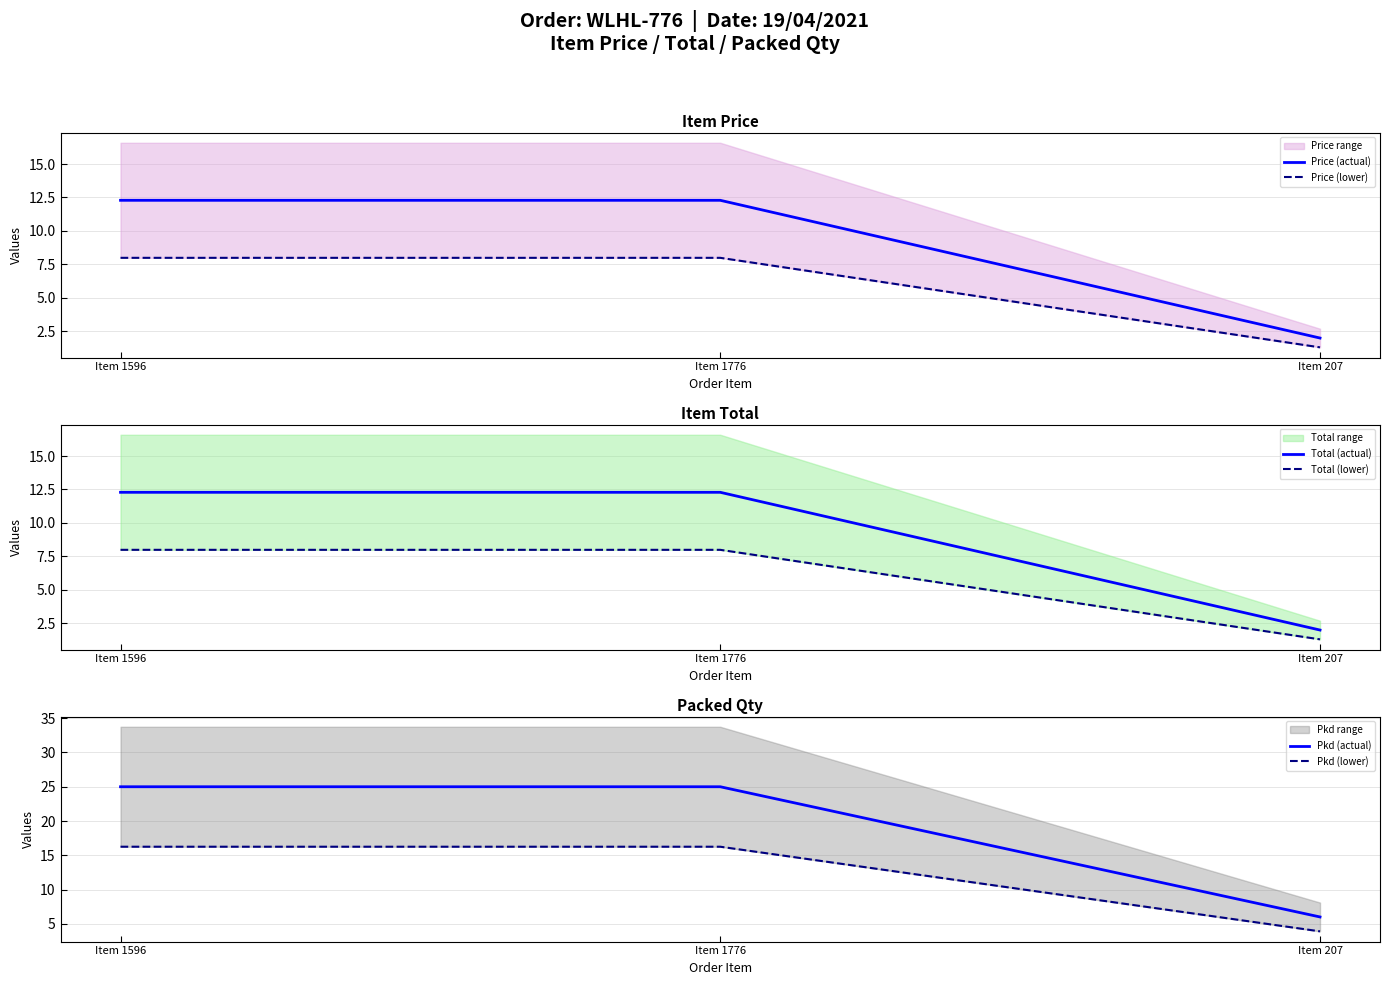

The Price (lower) series shows 8.0 at Item 1596. True or false?

True